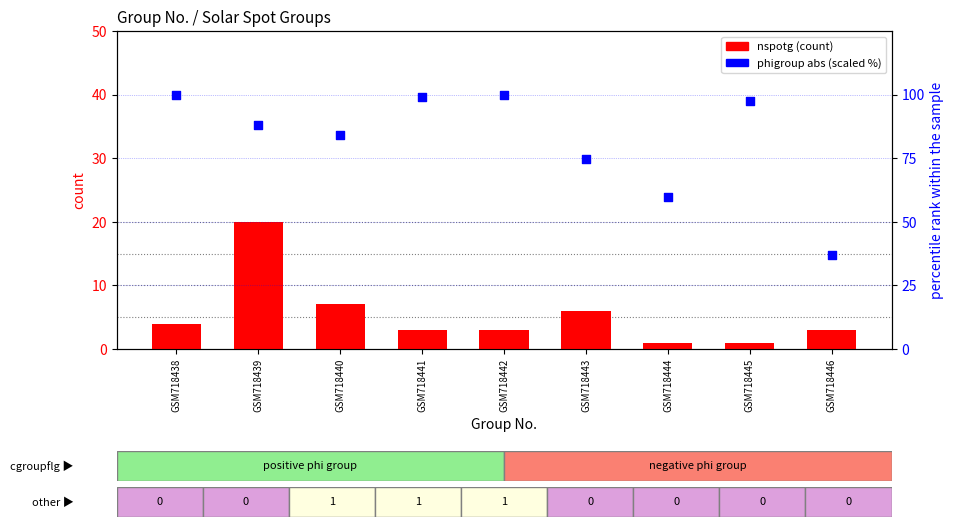

Which series has the largest total across all categories?

phigroup abs (scaled %)